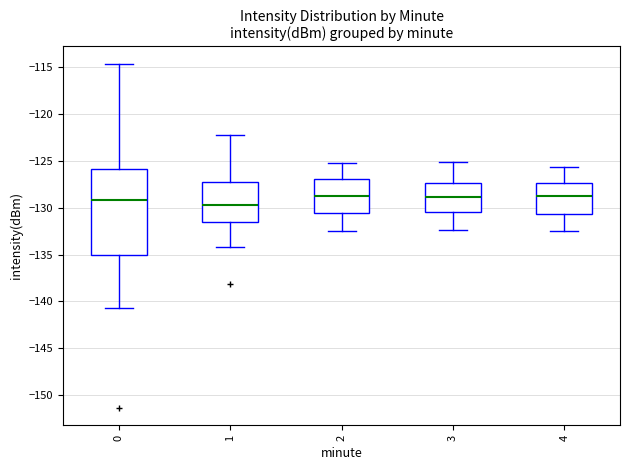

Reading left to right, read every box against the y-axis: the position of its median line, the range the box covers, and the ends of its whiskers. The values are not printed on the chart, so give them approximately, as read against the axis.

0: median -129.0, box -135.0 to -126.0, whiskers -140.5 to -114.5
1: median -129.5, box -131.5 to -127.0, whiskers -134.0 to -122.0
2: median -129.0, box -130.5 to -127.0, whiskers -132.5 to -125.0
3: median -129.0, box -130.5 to -127.5, whiskers -132.5 to -125.0
4: median -129.0, box -130.5 to -127.5, whiskers -132.5 to -125.5